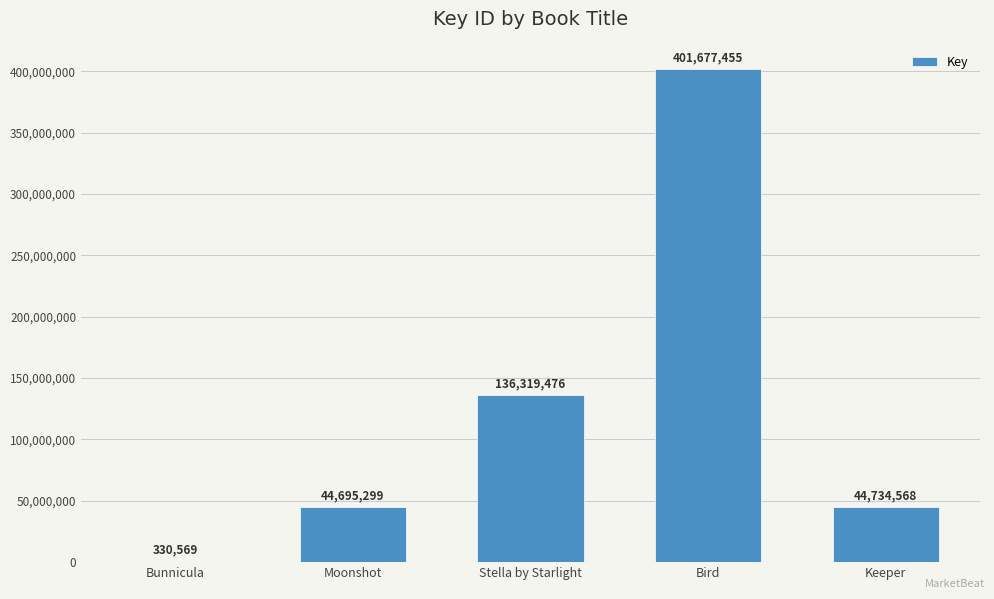

Which category has the highest value across all series?

Bird